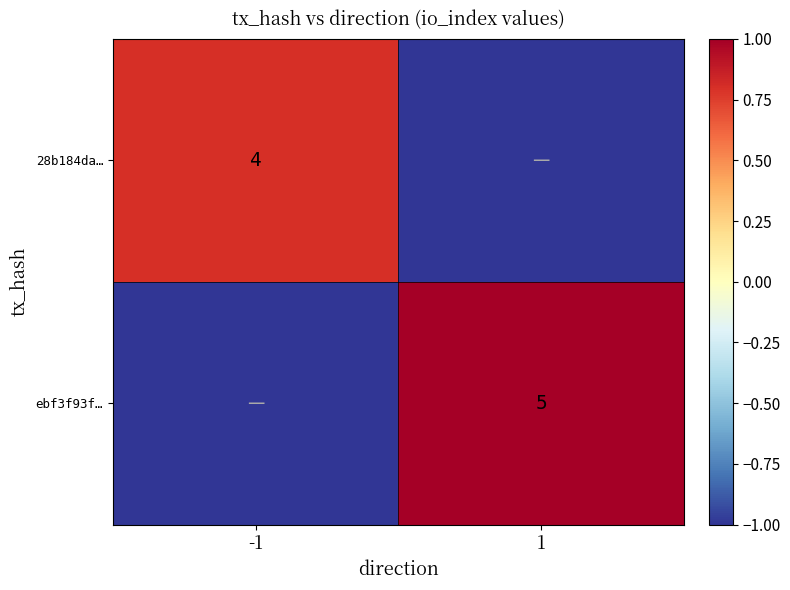

True or false: ebf3f93f… has a value of 5 at 1.

True